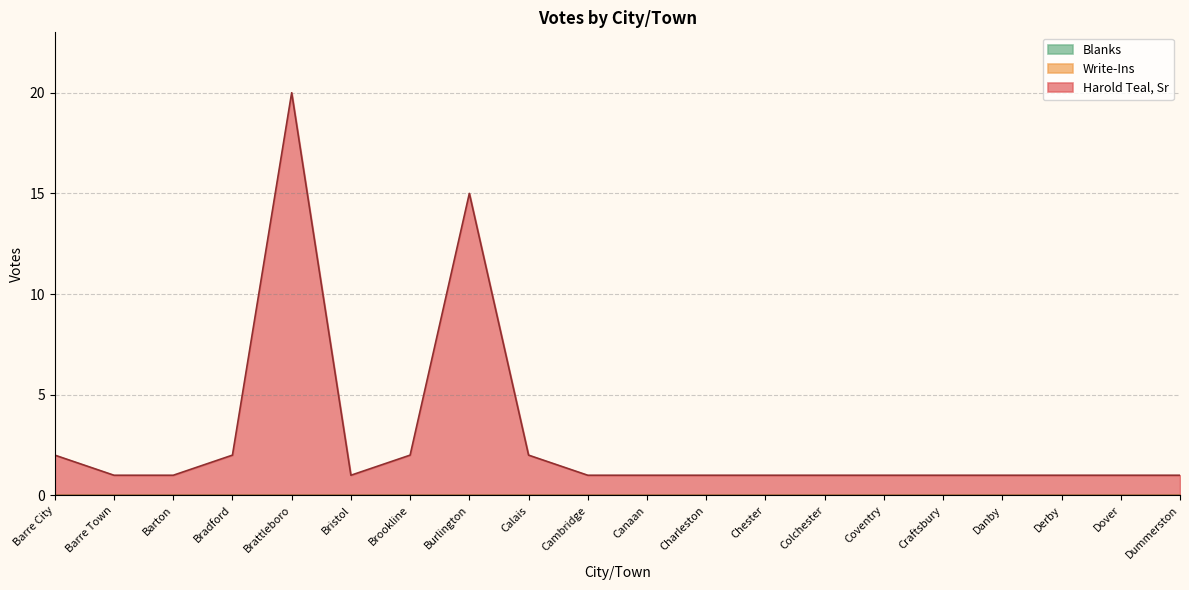

What is the label of the 6th point from the right?

Coventry